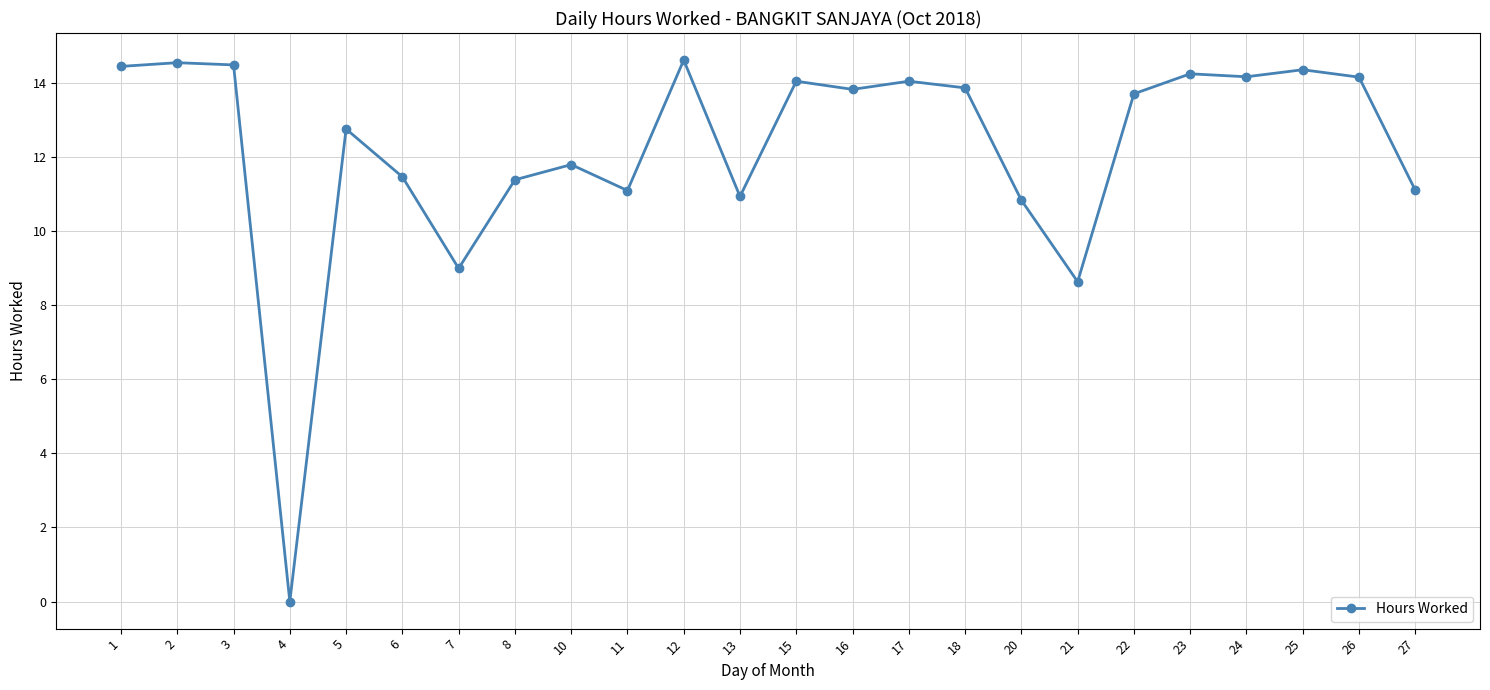

At which label does the data first exceed 13?

1